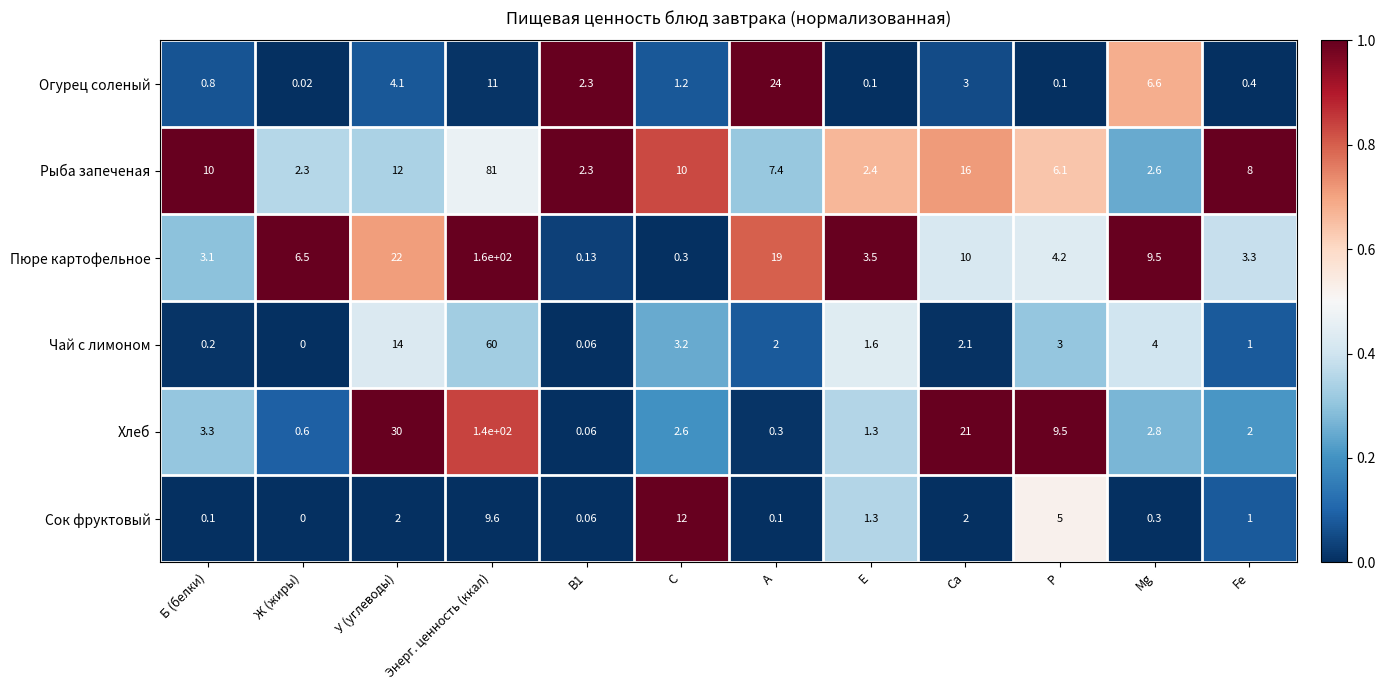

Which category has the highest value across all series?

Энерг. ценность (ккал)